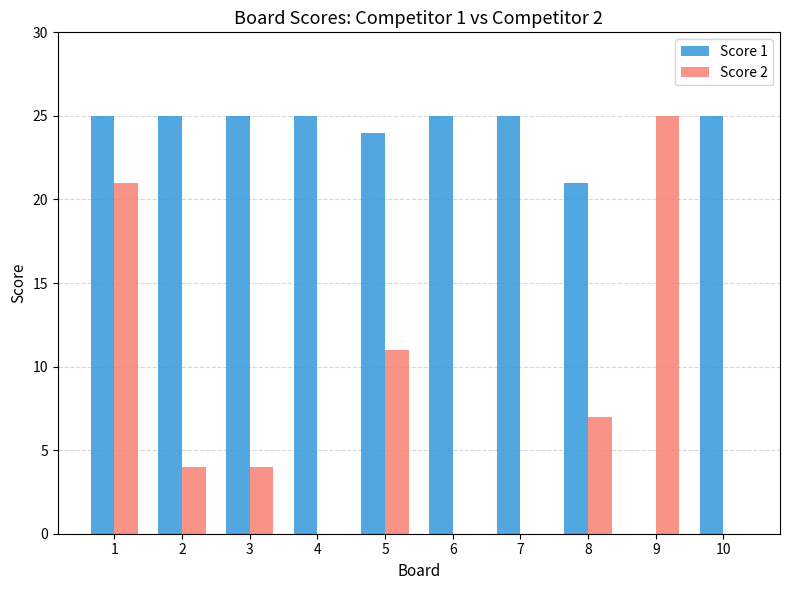

Is it true that Score 2 equals 7 at 3?

False